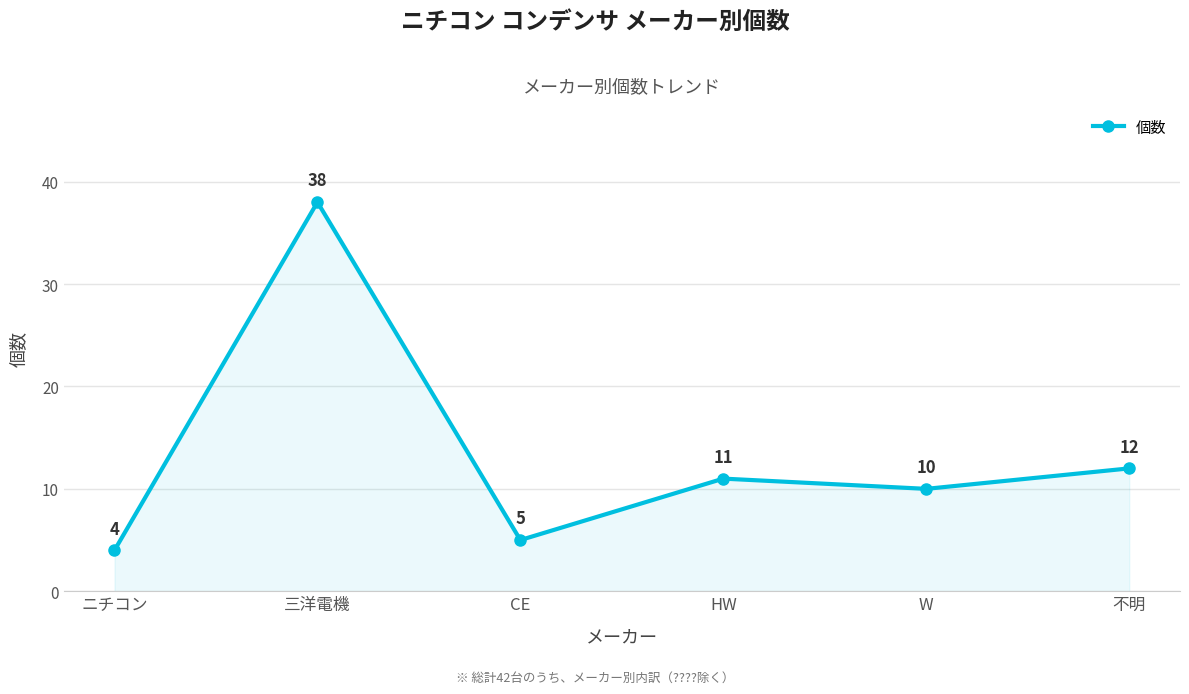

At which category does the data reach its first local valley?

CE